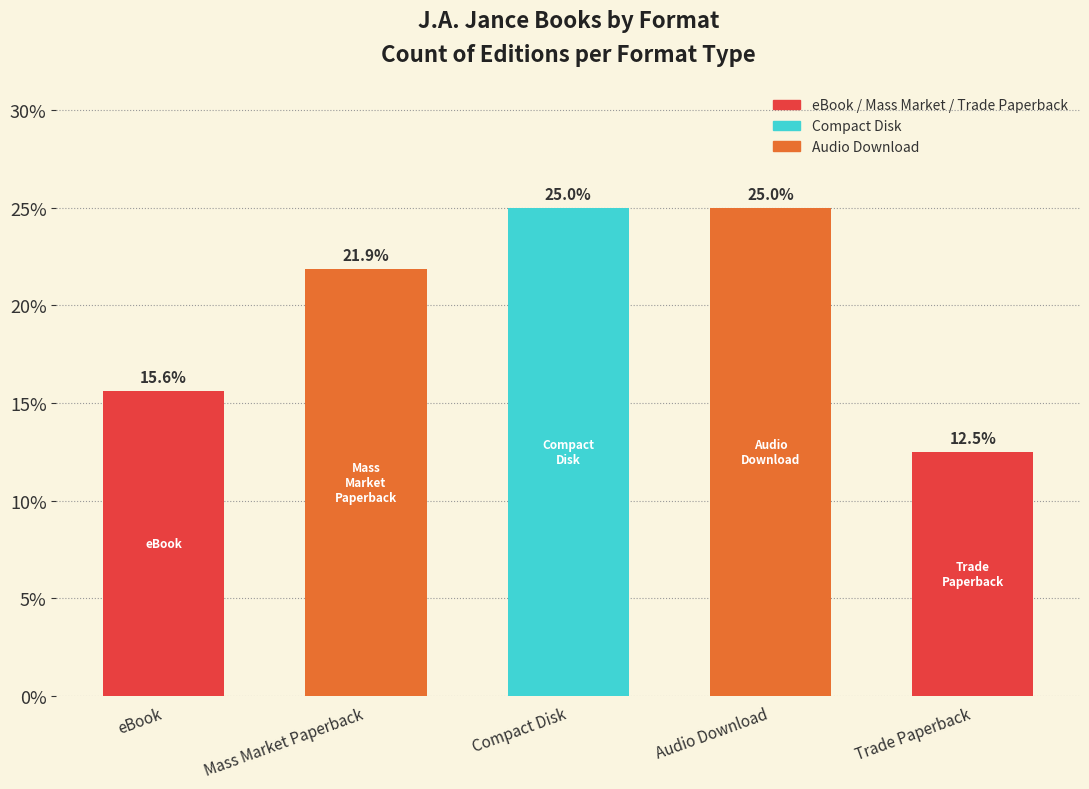

What is the change in value from Mass Market Paperback to Audio Download?

+3.1